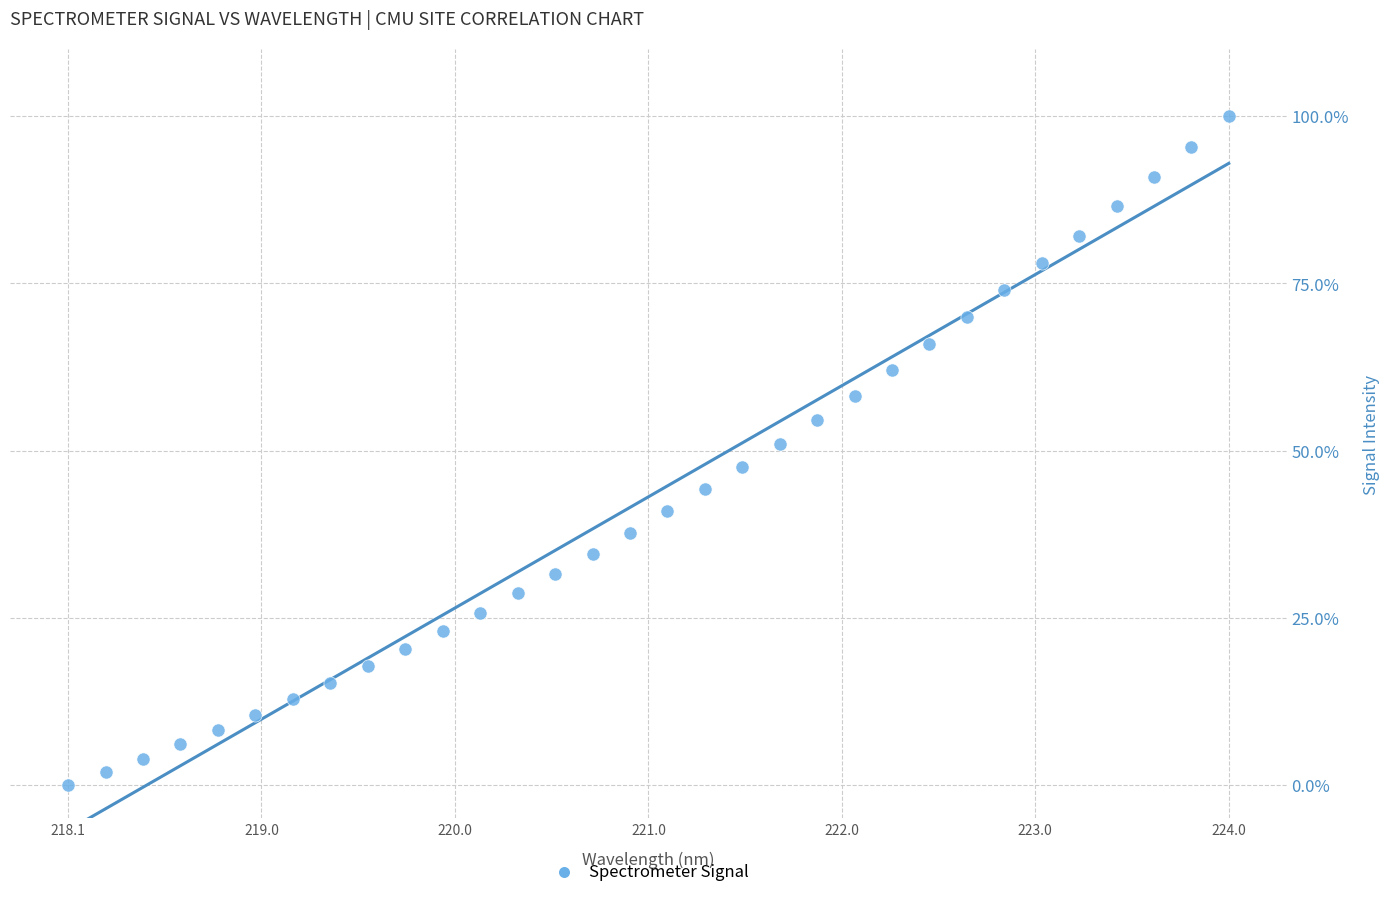

What is the range of X values (max minus min)?

5.9